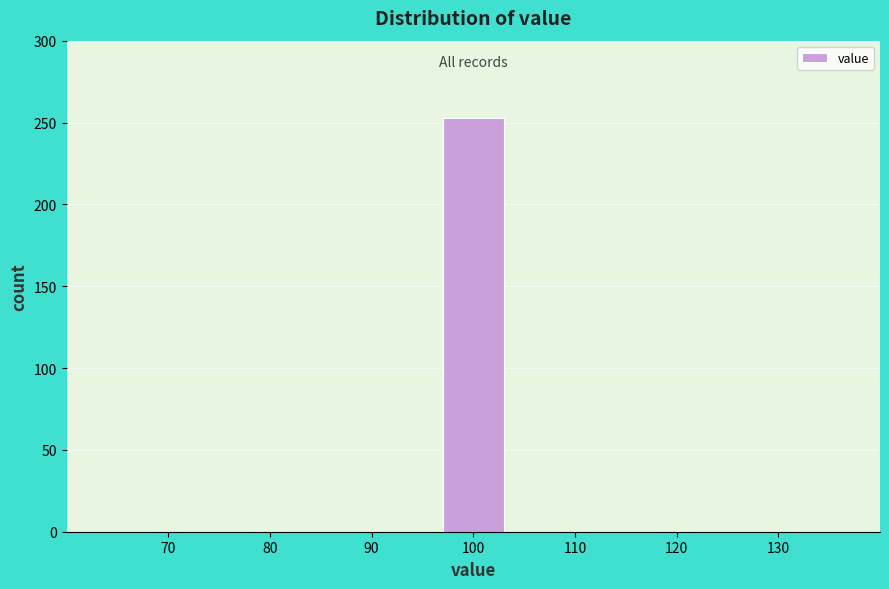

Reading left to right, extract all data points from this chart.

70=0	80=0	90=0	100=253	110=0	120=0	130=0